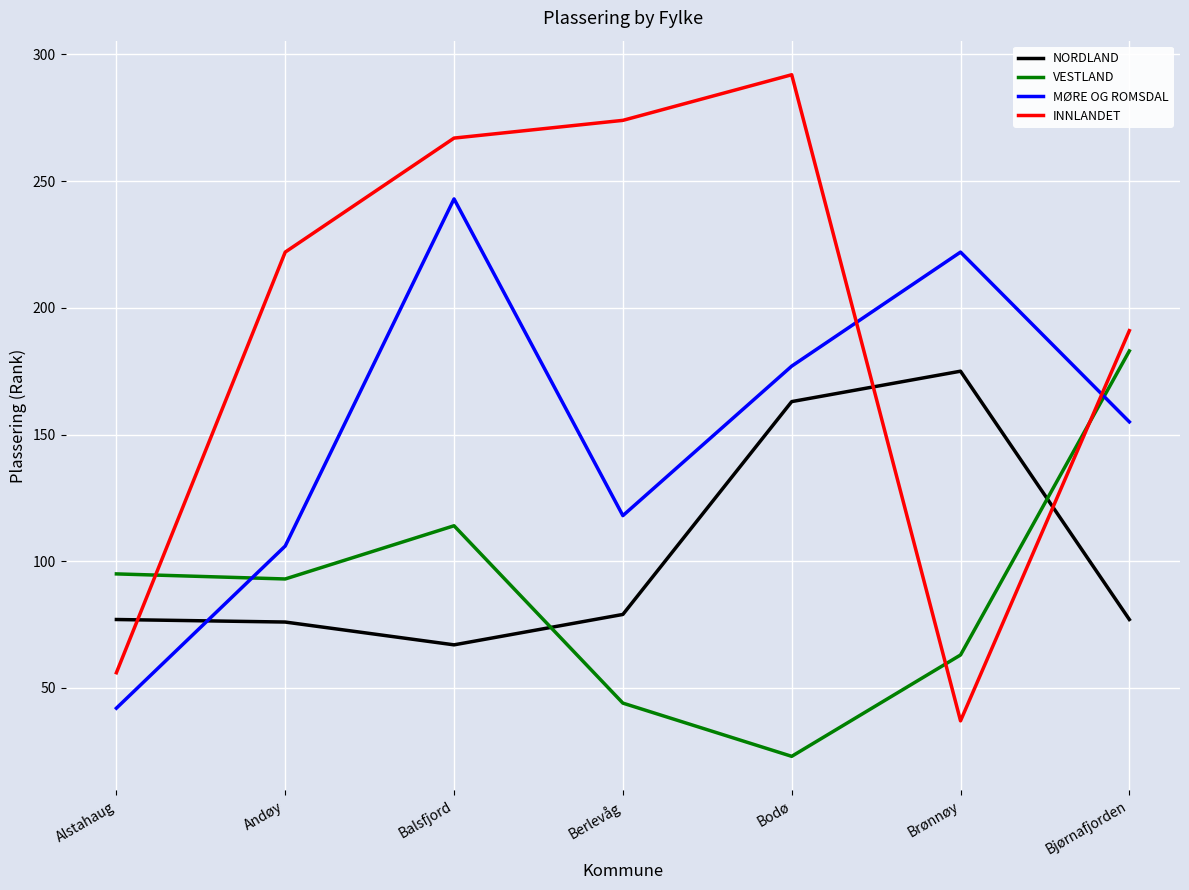

At which label is VESTLAND closest to 103?

Alstahaug